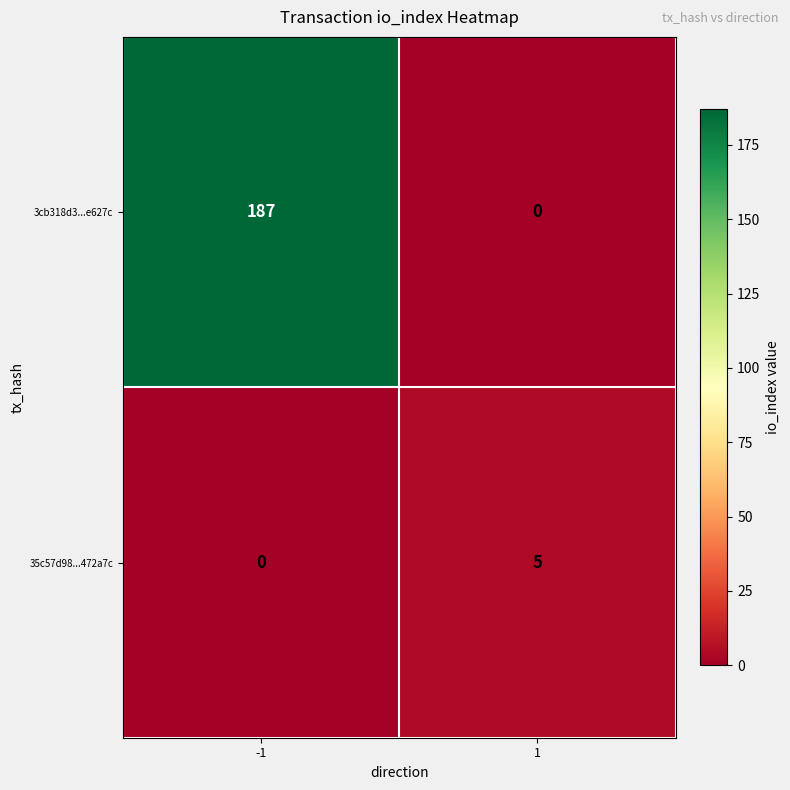

At which category is the sum across all series the highest?

-1